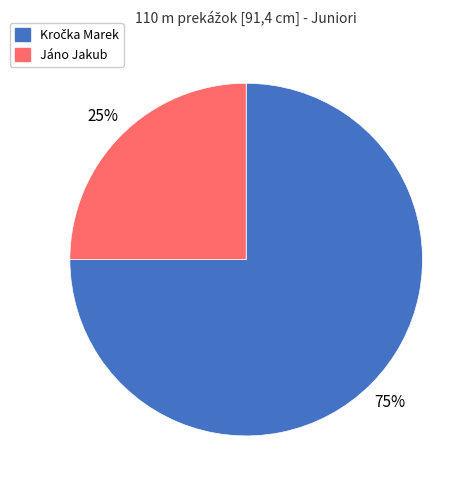

To the nearest percent, what is the average slice percentage?

50%